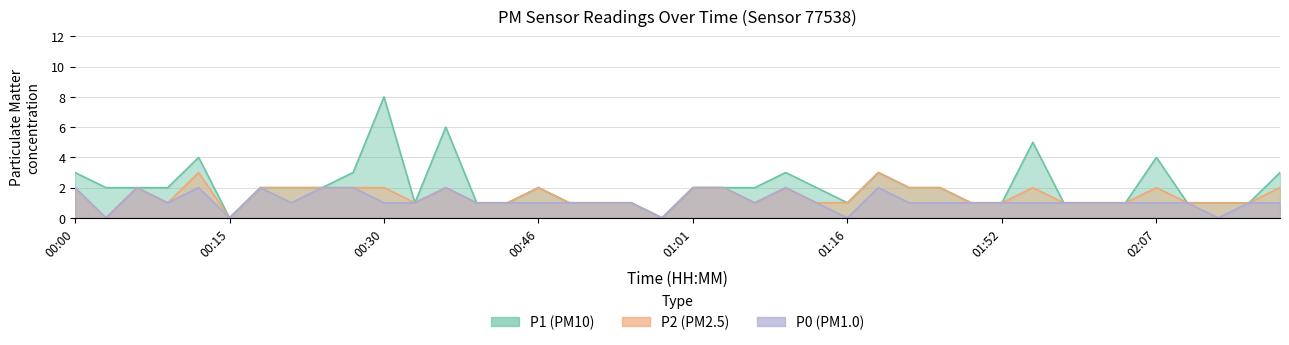

Which series has the largest total across all categories?

P1